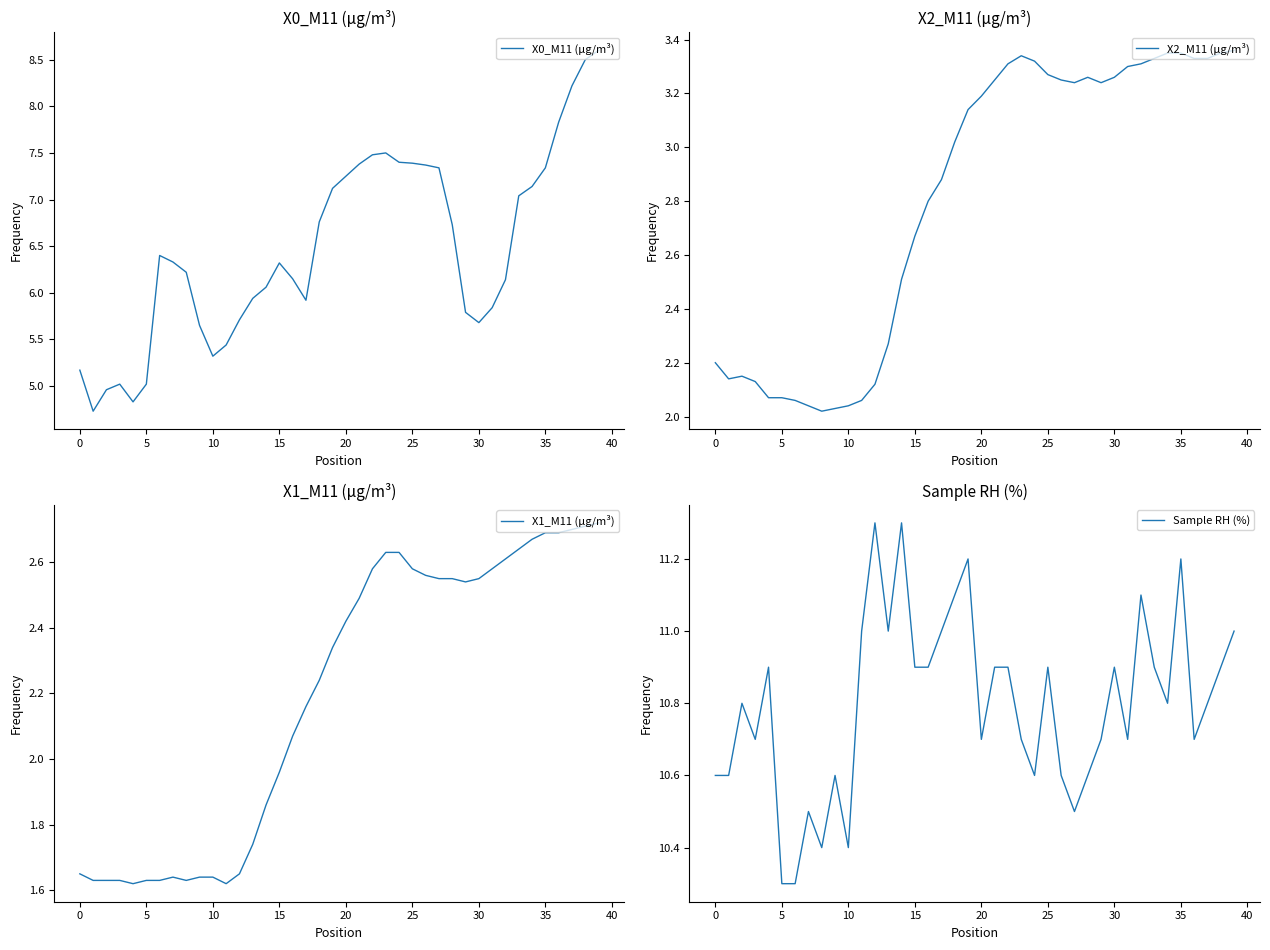

Reading left to right, list all the values displayed in this chart.

X0_M11 (μg/m³): 5.2	4.7	5.0	5.0	4.8	5.0	6.4	6.3	6.2	5.7	5.3	5.4	5.7	5.9	6.1	6.3	6.2	5.9	6.8	7.1	7.2	7.4	7.5	7.5	7.4	7.4	7.4	7.3	6.7	5.8	5.7	5.8	6.1	7.0	7.1	7.3	7.8	8.2	8.5	8.6
X2_M11 (μg/m³): 2.2	2.1	2.1	2.1	2.1	2.1	2.1	2.0	2.0	2.0	2.0	2.1	2.1	2.3	2.5	2.7	2.8	2.9	3.0	3.1	3.2	3.2	3.3	3.3	3.3	3.3	3.2	3.2	3.3	3.2	3.3	3.3	3.3	3.3	3.4	3.4	3.3	3.3	3.4	3.4
X1_M11 (μg/m³): 1.6	1.6	1.6	1.6	1.6	1.6	1.6	1.6	1.6	1.6	1.6	1.6	1.6	1.7	1.9	2.0	2.1	2.2	2.2	2.3	2.4	2.5	2.6	2.6	2.6	2.6	2.6	2.5	2.5	2.5	2.5	2.6	2.6	2.6	2.7	2.7	2.7	2.7	2.7	2.7
Sample RH (%): 10.6	10.6	10.8	10.7	10.9	10.3	10.3	10.5	10.4	10.6	10.4	11.0	11.3	11.0	11.3	10.9	10.9	11.0	11.1	11.2	10.7	10.9	10.9	10.7	10.6	10.9	10.6	10.5	10.6	10.7	10.9	10.7	11.1	10.9	10.8	11.2	10.7	10.8	10.9	11.0